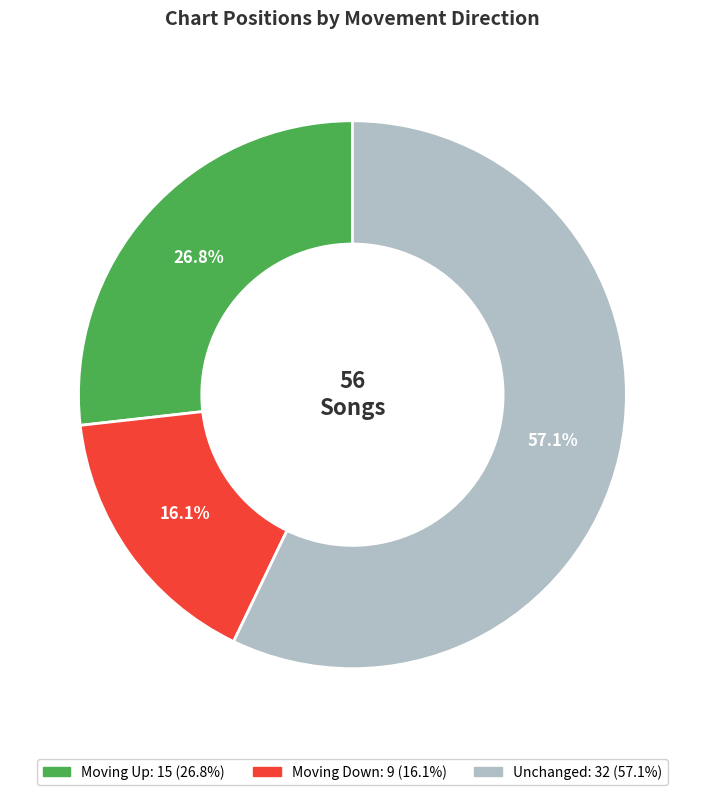

Is there a majority slice in this chart?

Yes